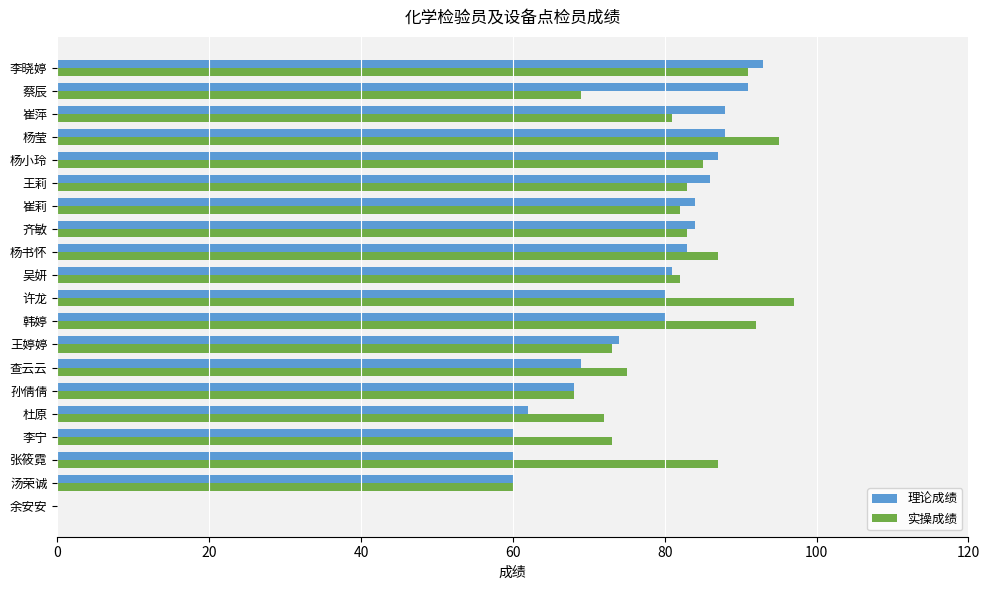

Which series has the largest total across all categories?

实操成绩